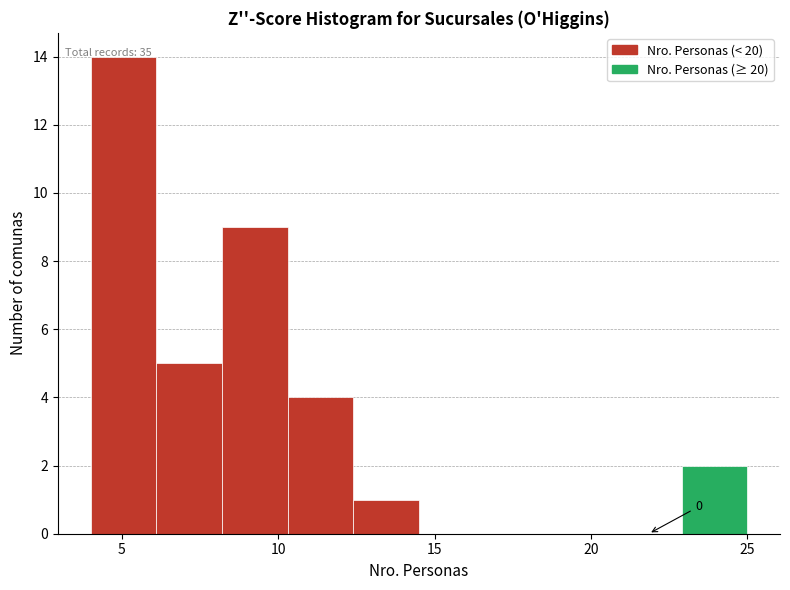

Over which range of the x-axis is the bar tallest?

4.0 to 6.1